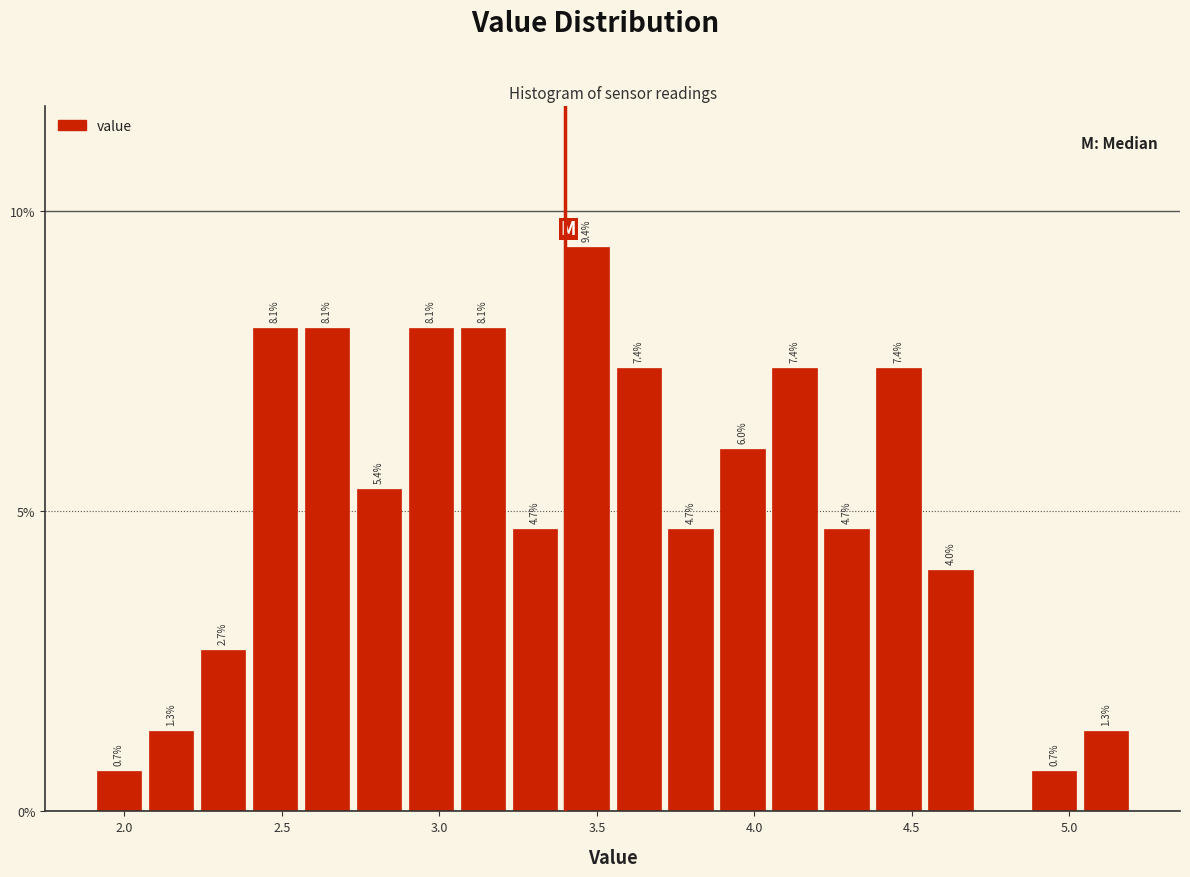

Around what value on the x-axis is the tallest bar? Give the approximate position of its centre, as read against the axis.

3.45